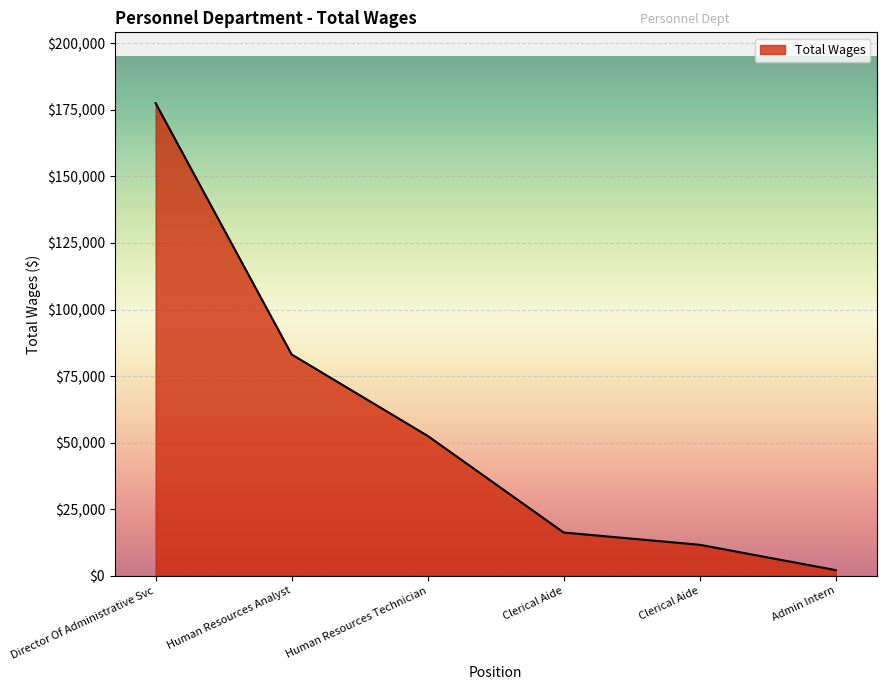

True or false: the data shows 177504 at Director Of Administrative Svc.

True